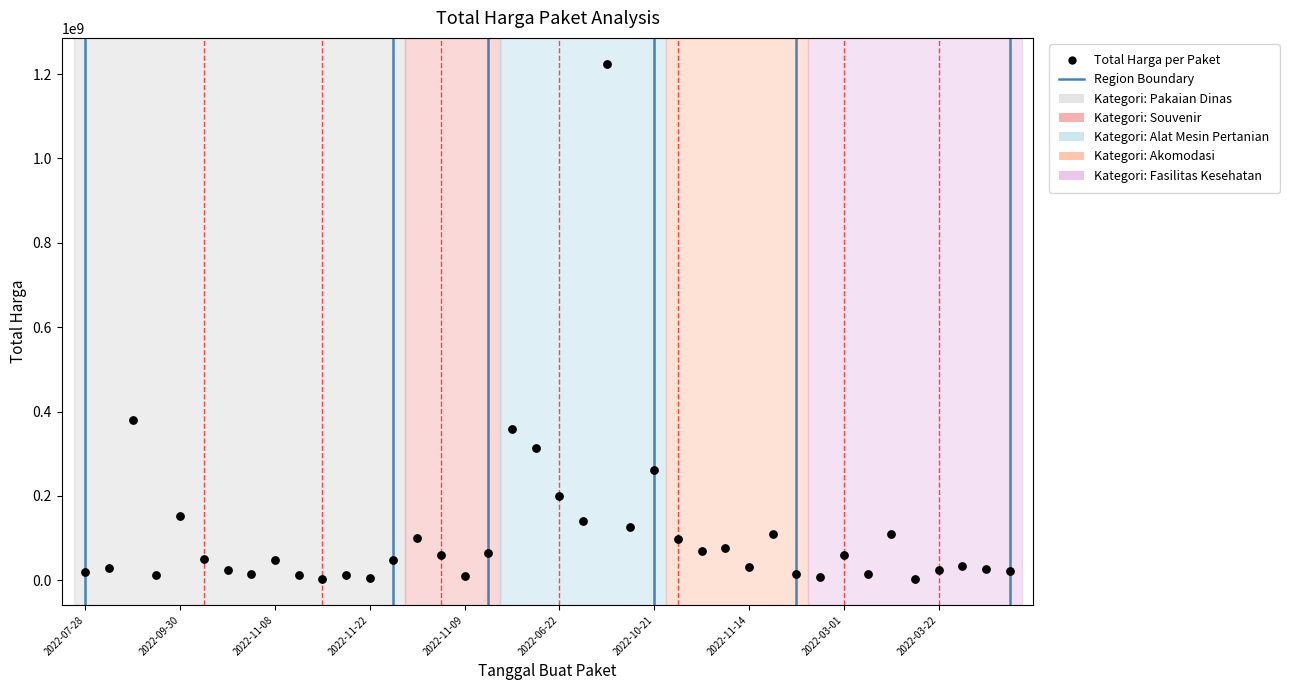

What Y value in the scatter plot is closest to 613538875?

379075000